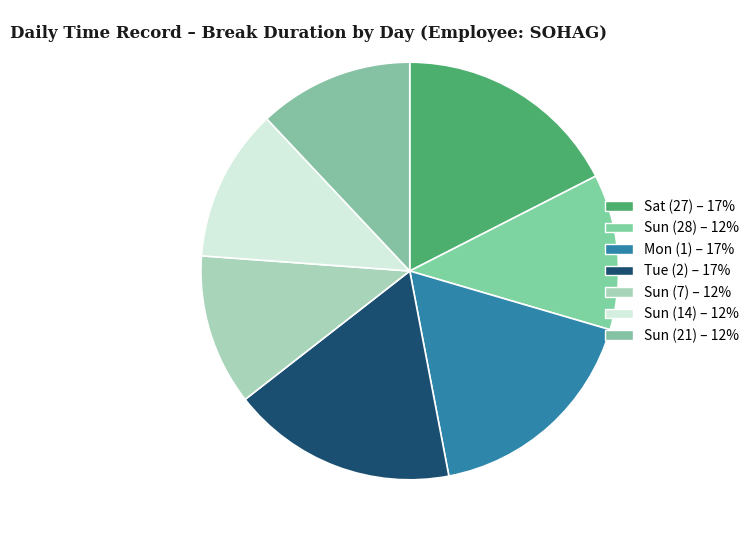

How many slices are in this pie chart?

7